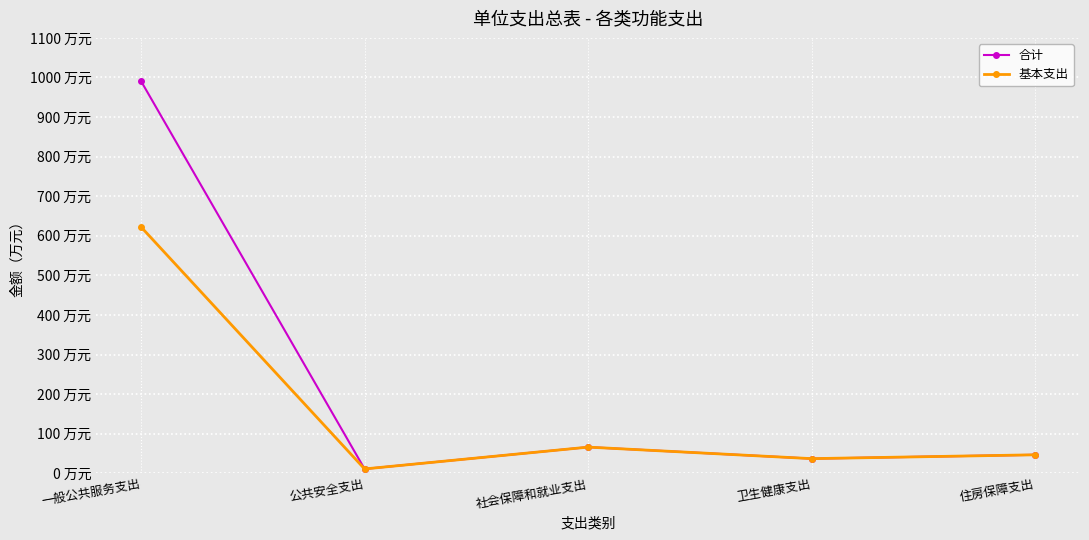

Which label corresponds to the largest value in the chart?

一般公共服务支出